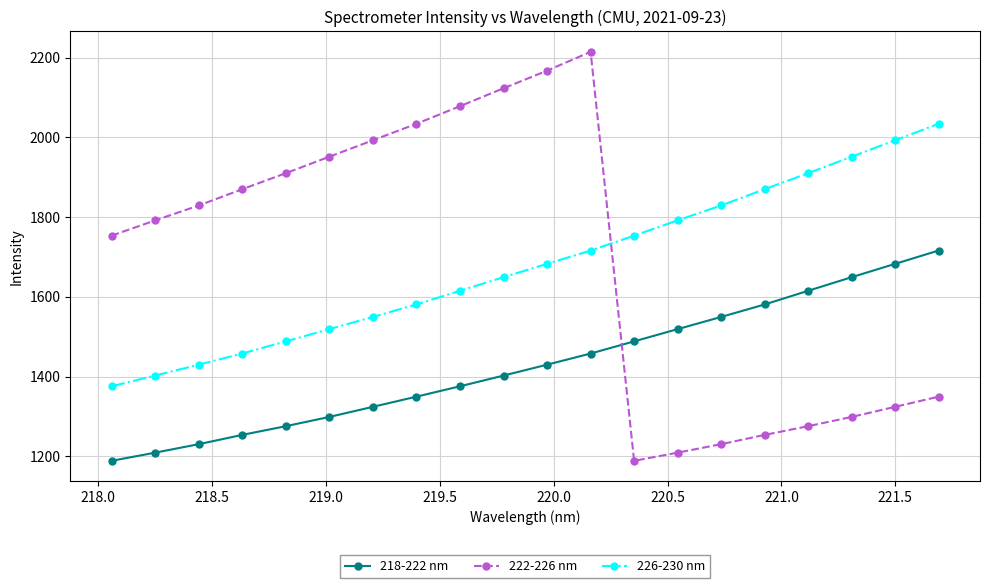

What is the sum of all 226-230 nm values?

33597.4